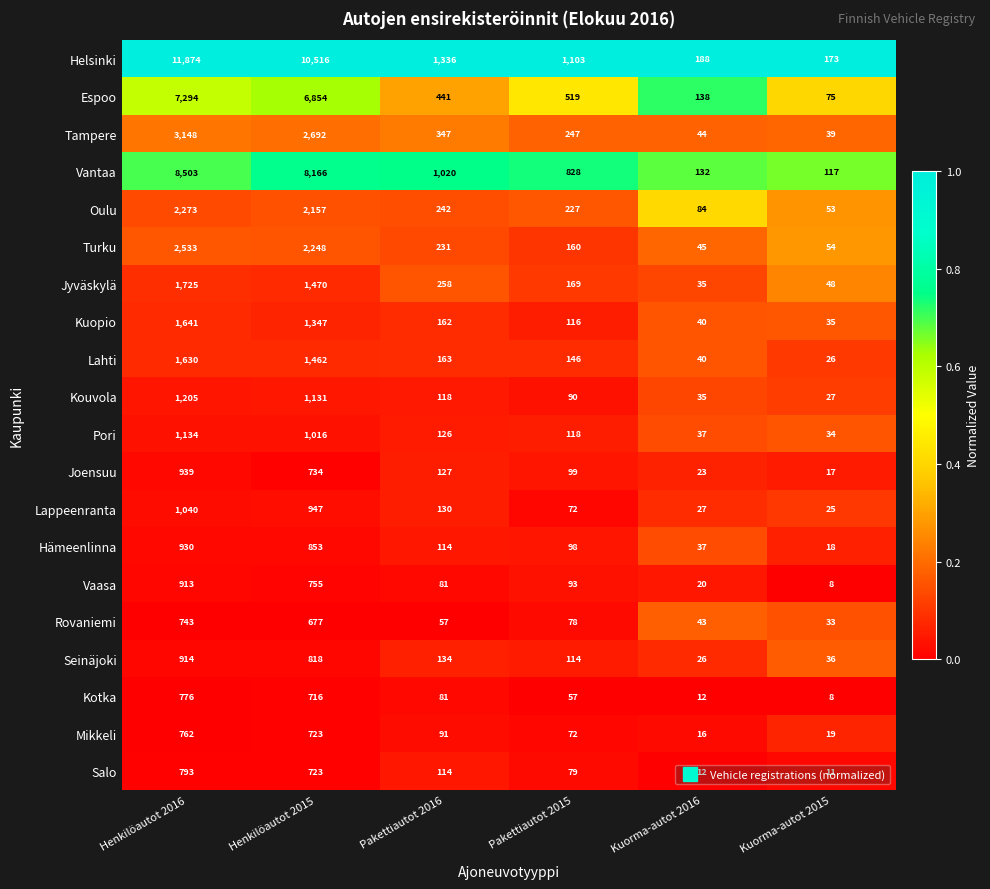

At which category is the sum across all series the highest?

Henkilöautot 2016